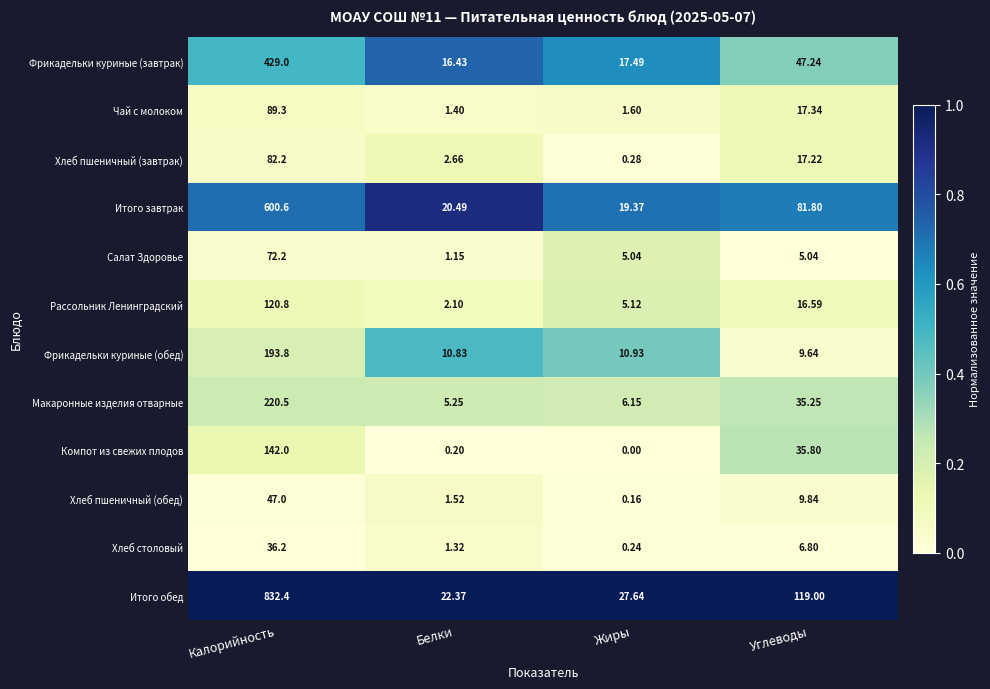

At which category does the chart reach its minimum across all series?

Жиры